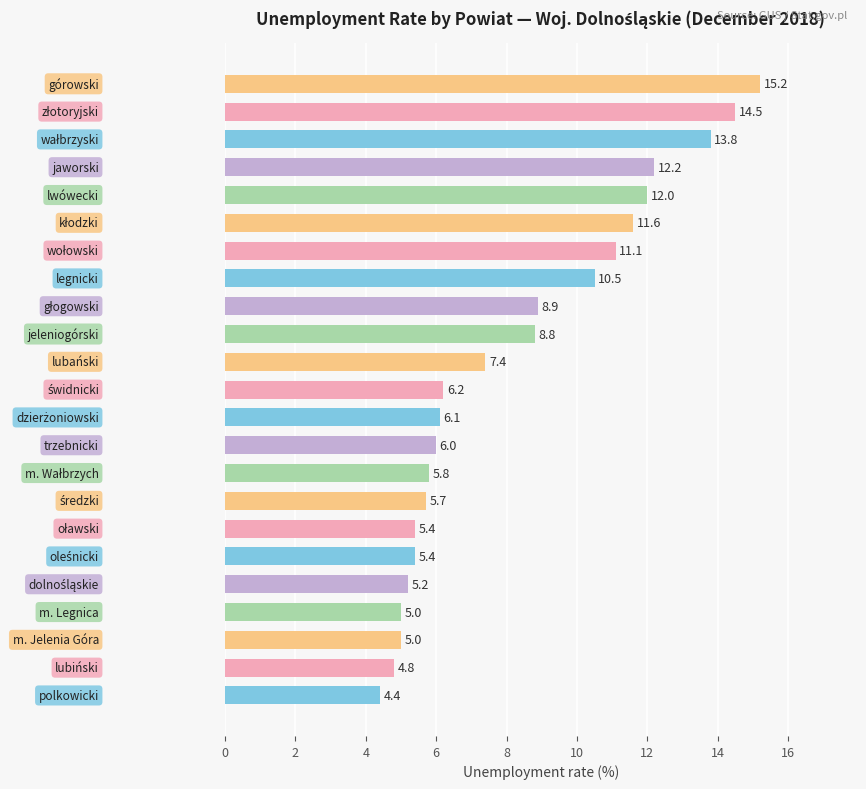

How many values are below 6?

9